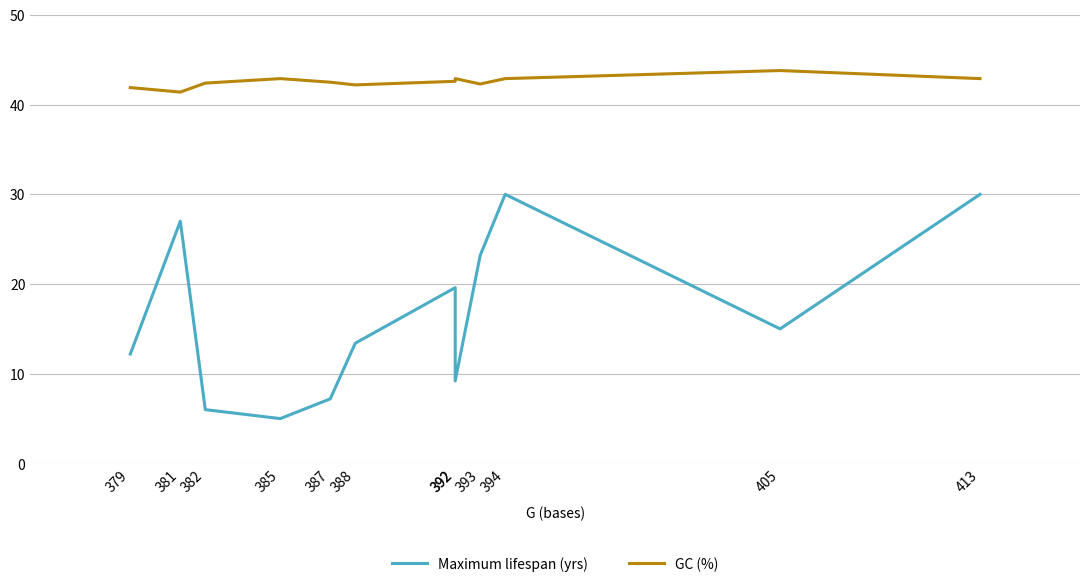

At which label does Maximum lifespan (yrs) reach its peak?

394